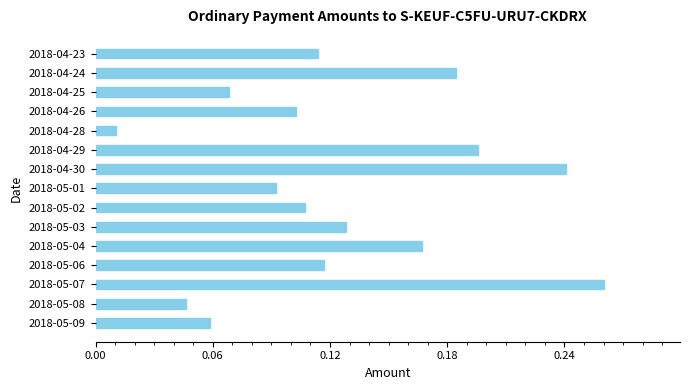

The chart shows a value of 0.1 at 2018-05-01. True or false?

True